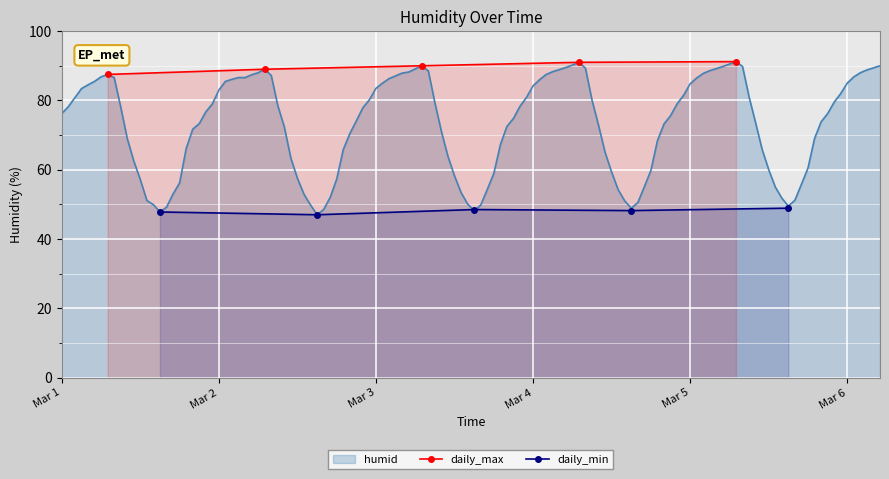

True or false: daily_min and daily_max cross at least once.

False